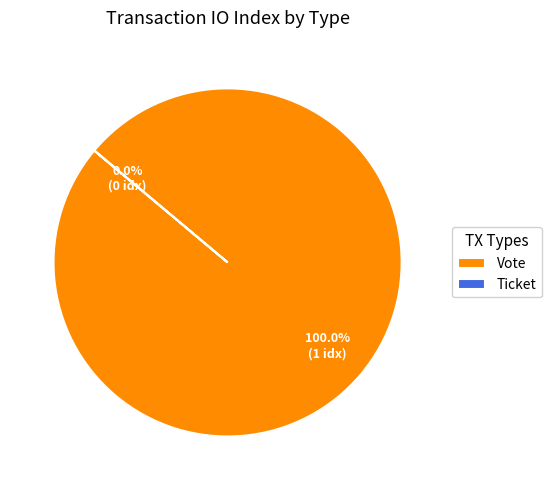

How many segments does this pie chart have?

2